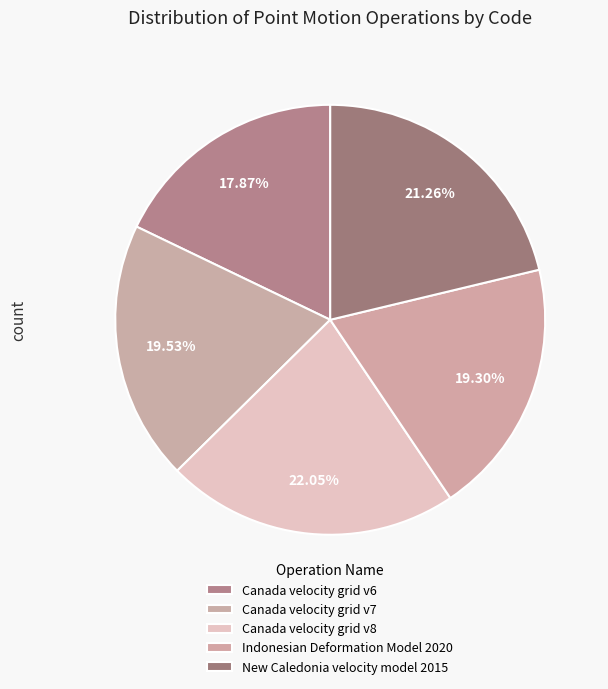

Is it true that Canada velocity grid v8 is 22% of the pie?

True